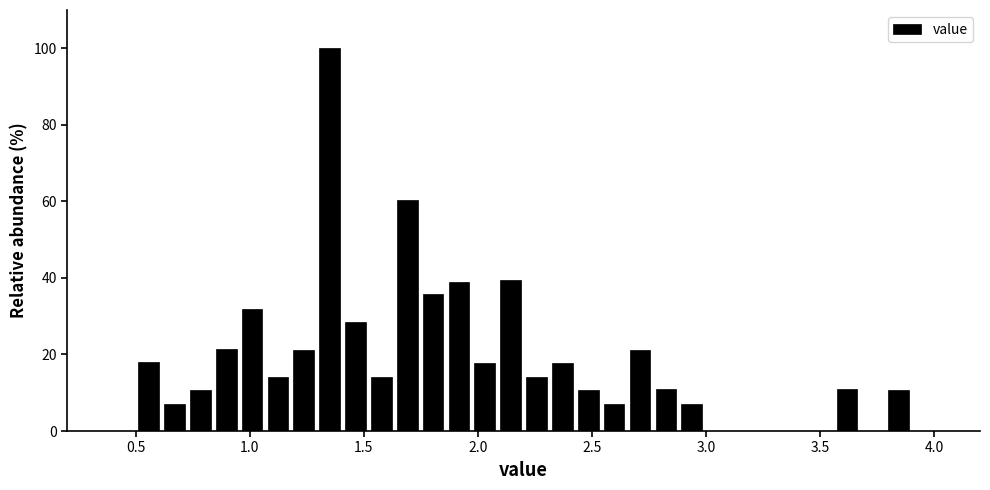

Around what value on the x-axis is the tallest bar? Give the approximate position of its centre, as read against the axis.

1.35